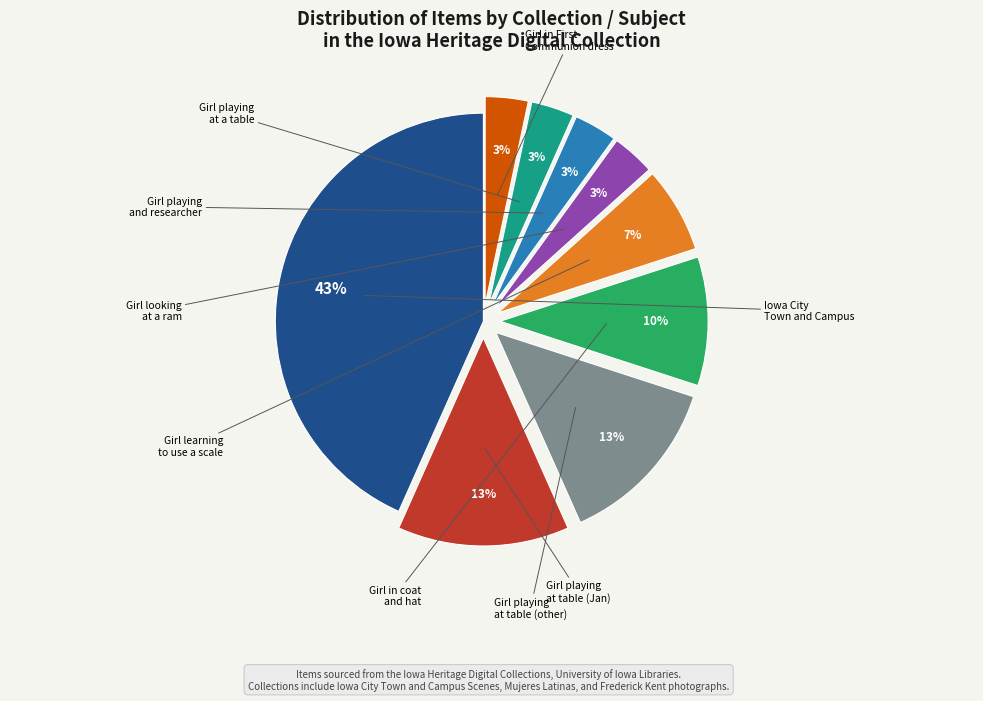

To the nearest percent, what is the average slice percentage?

11%